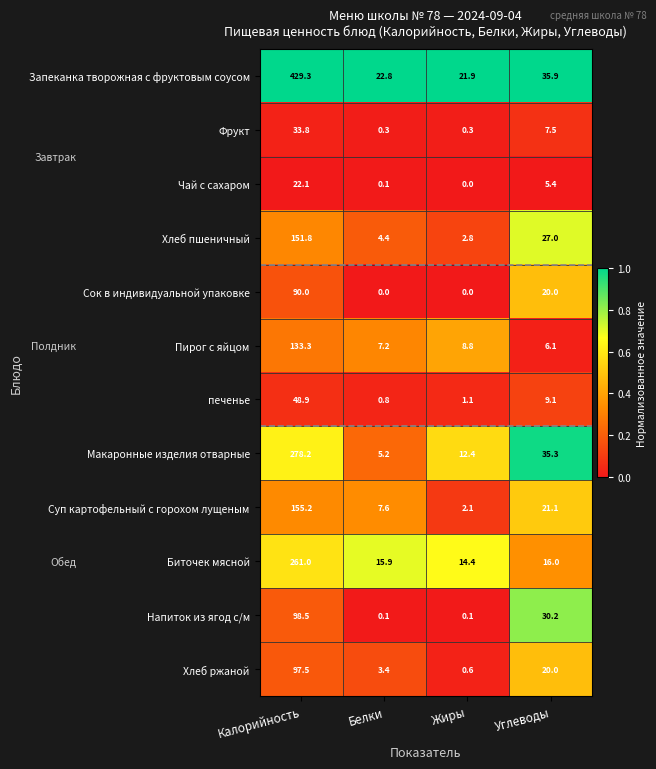

Rank the series by their maximum value, from lowest to highest.

Чай с сахаром, Фрукт, печенье, Сок в индивидуальной упаковке, Хлеб ржаной, Напиток из ягод с/м, Пирог с яйцом, Хлеб пшеничный, Суп картофельный с горохом лущеным, Биточек мясной, Макаронные изделия отварные, Запеканка творожная с фруктовым соусом